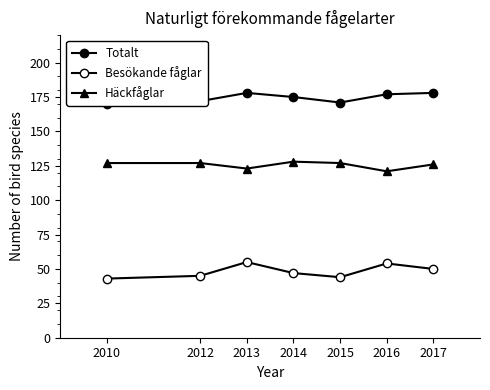

At which label is Häckfåglar closest to 124?

2013